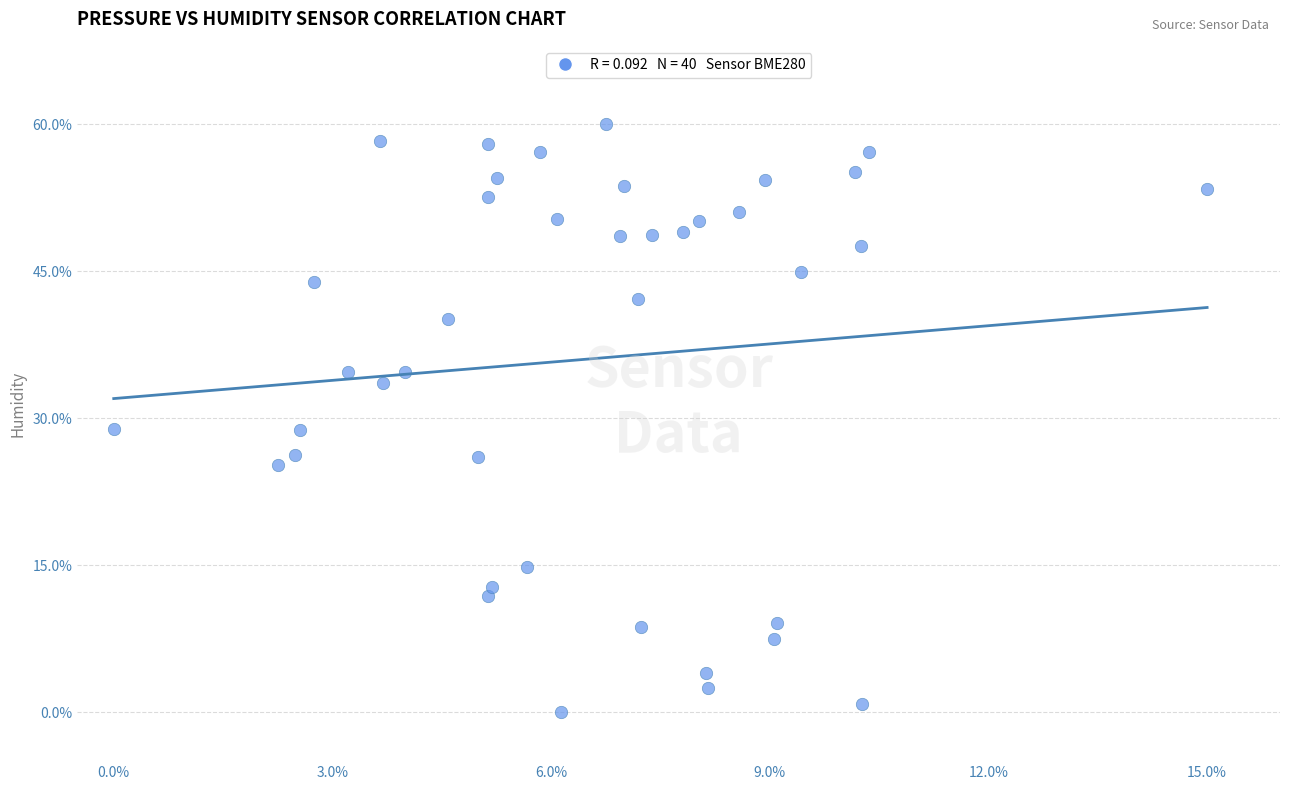

What is the range of Y values (max minus min)?

60.0